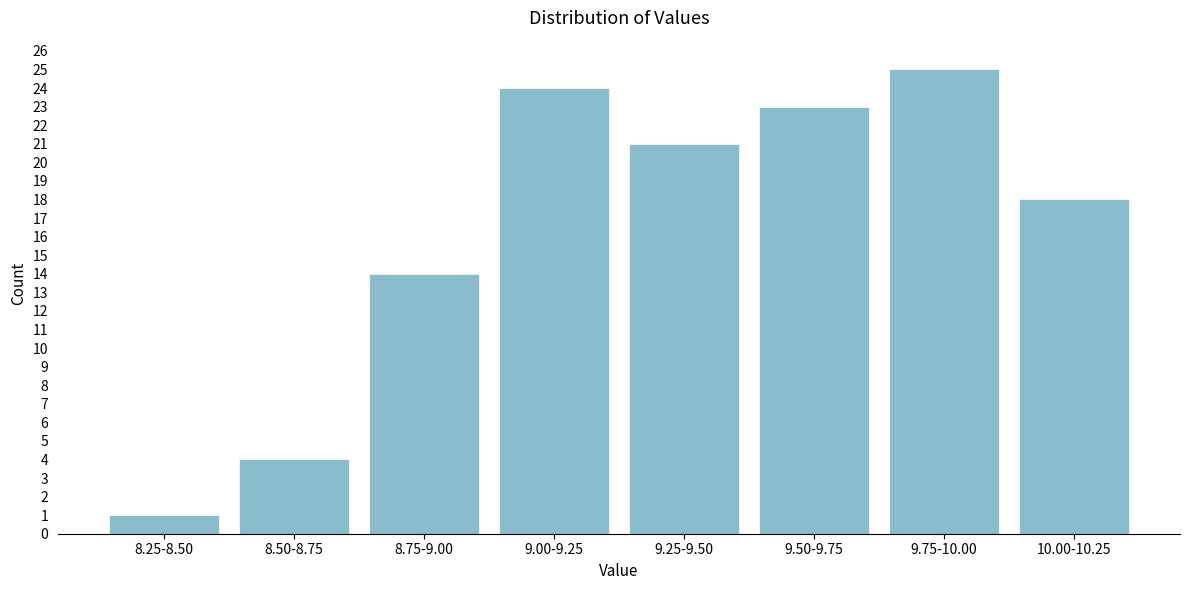

Reading right to left, extract all data points from this chart.

18	25	23	21	24	14	4	1